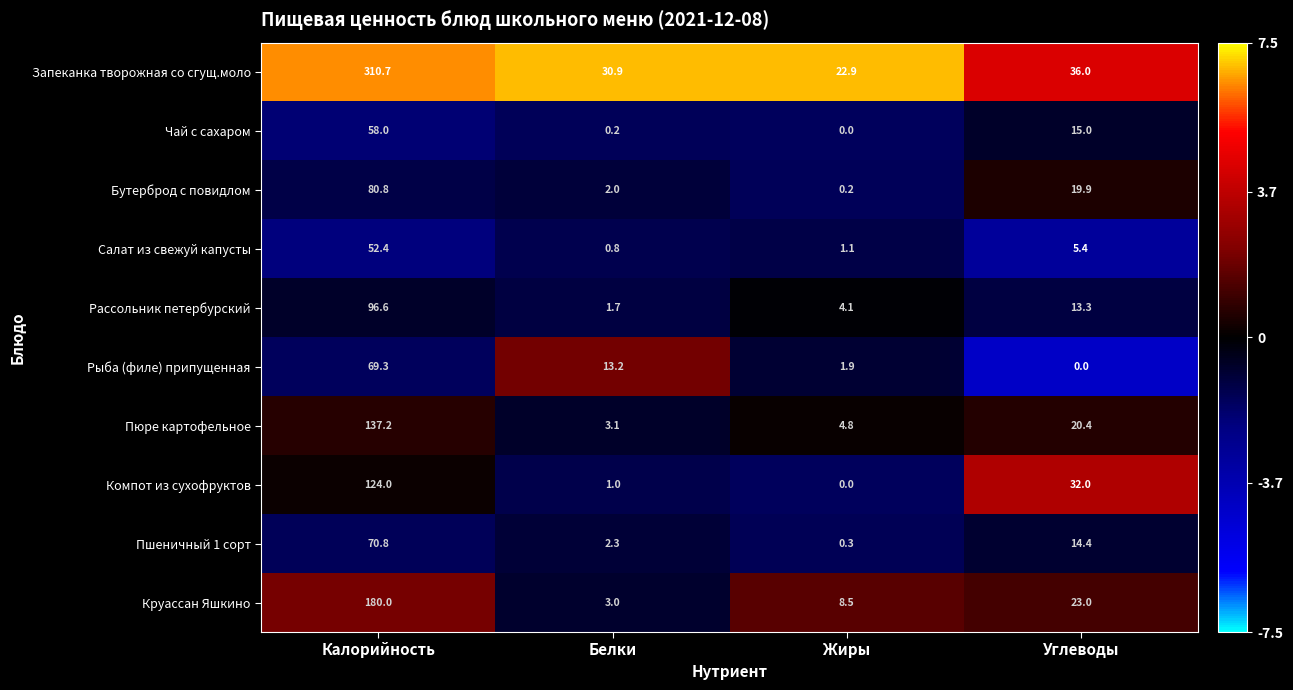

The value of Салат из свежуй капусты at Углеводы is 3.3. True or false?

False